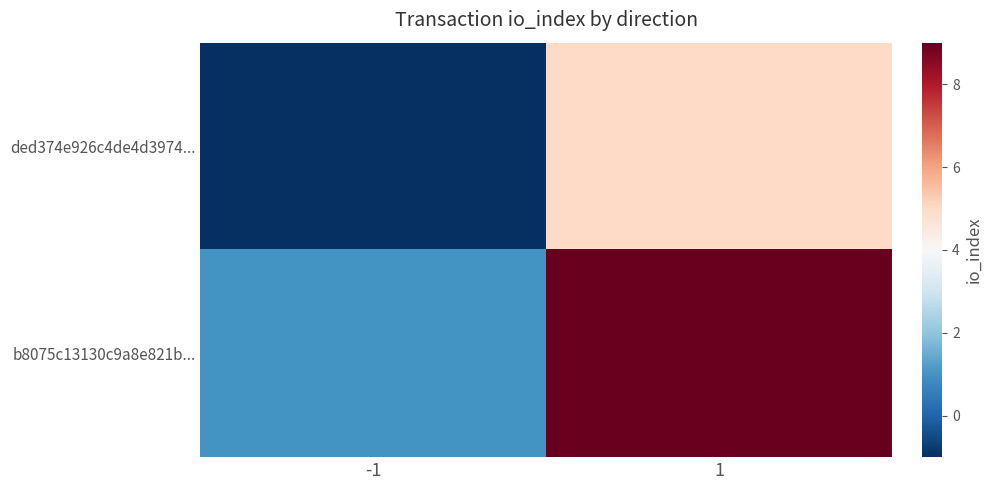

Which series has the largest total across all categories?

b8075c13130c9a8e821b...